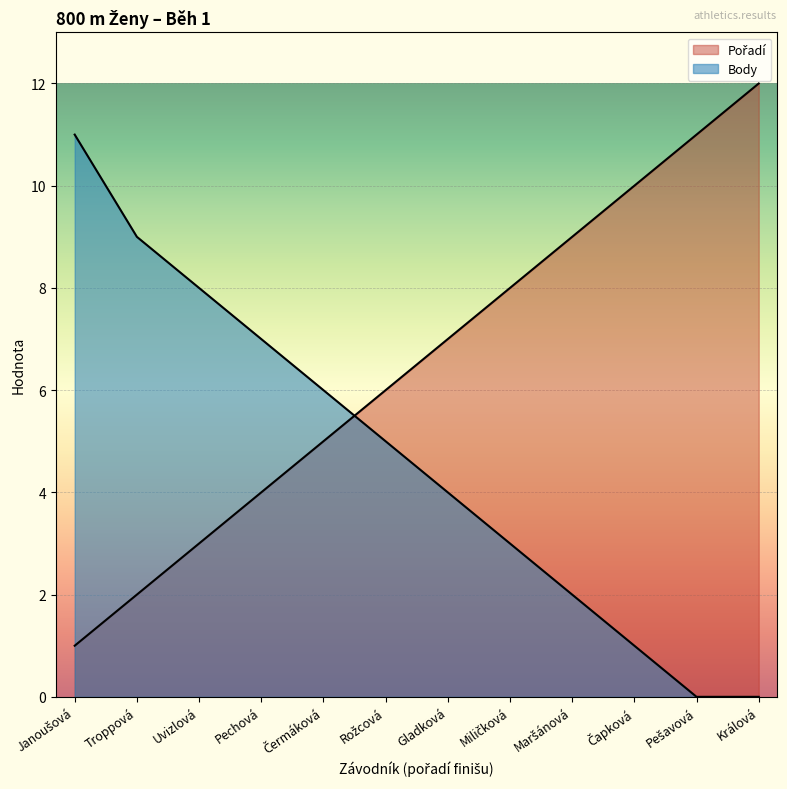

At which label does Pořadí reach its peak?

Králová